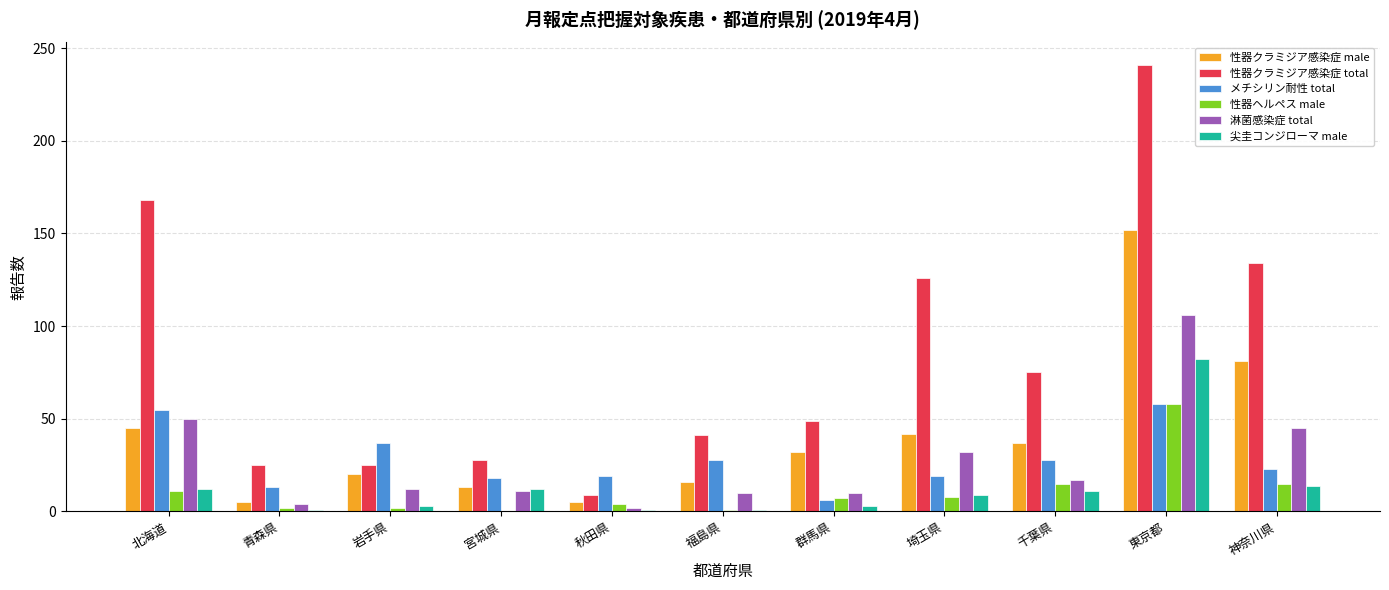

Does the chart contain stacked bars?

No